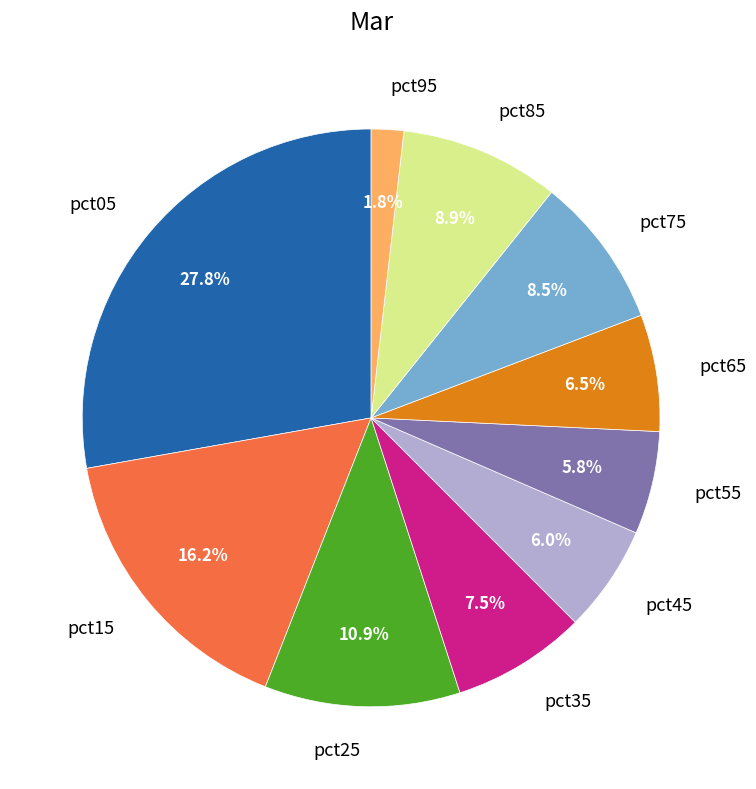

What percentage do pct85 and pct95 together represent?

10.7%